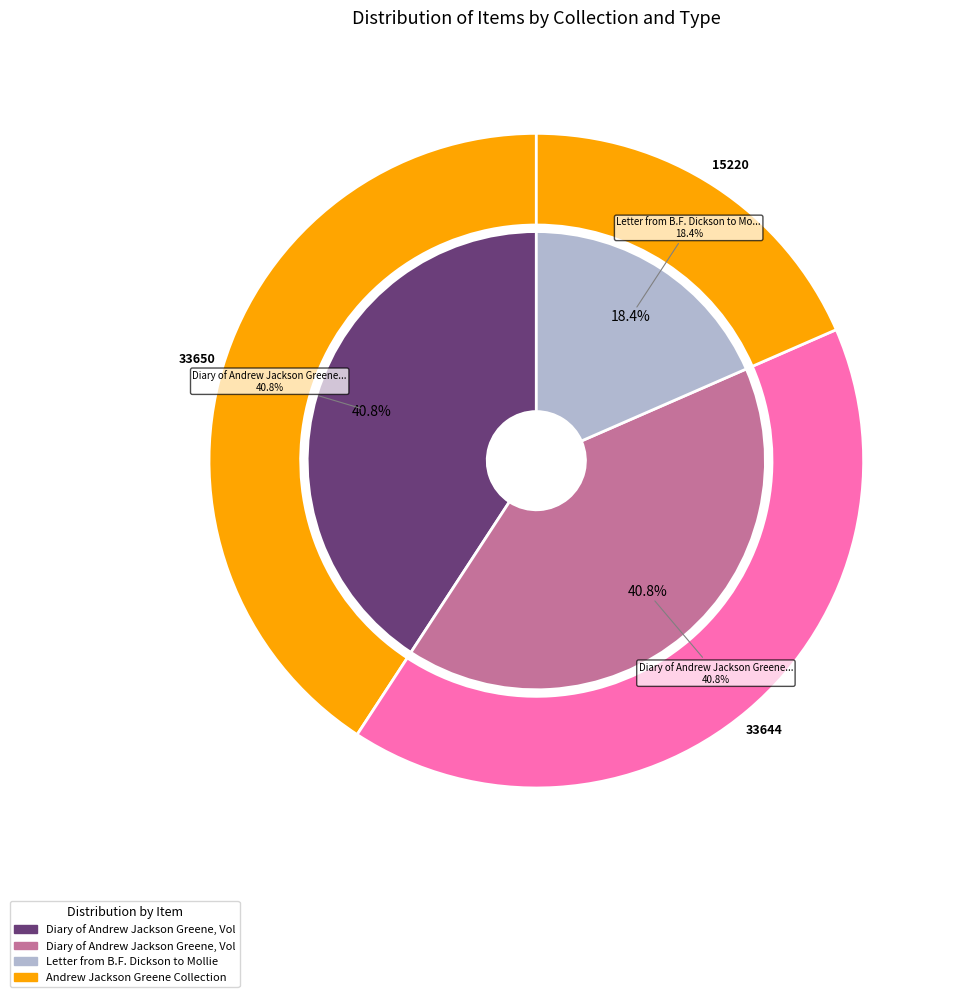

What percentage do Diary of Andrew Jackson Greene, Volume 2 (1914) and Letter from B.F. Dickson to Mollie Daniel together represent?

59.2%